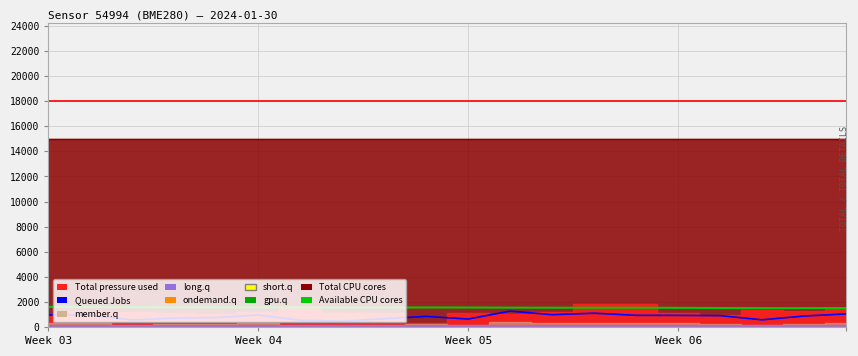

The value of Total CPU cores at 4 is 21384.3. True or false?

False